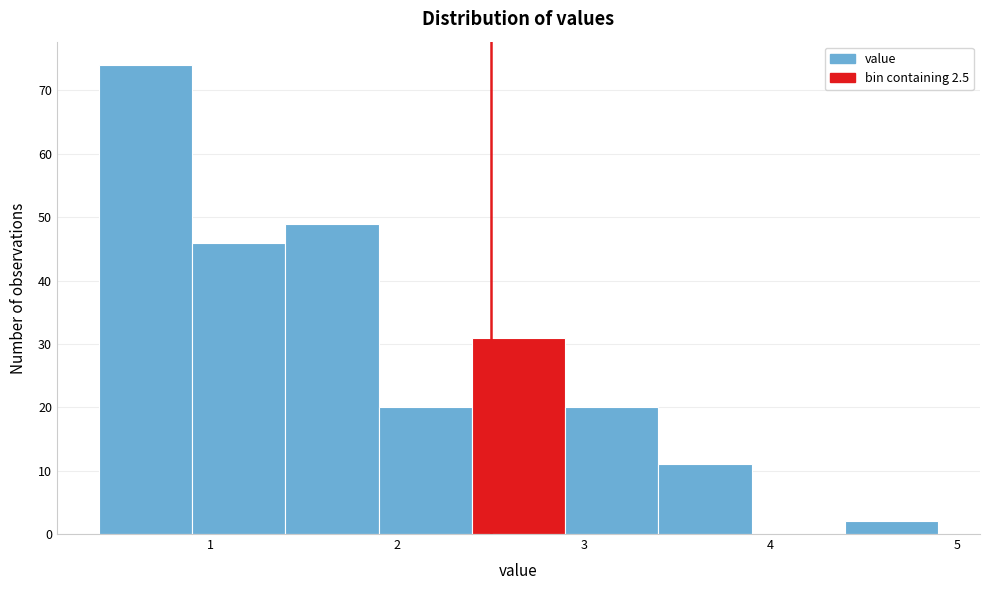

How tall is the bar that spans 2.4 to 2.9 on the x-axis? The values are not printed on the chart, so give them approximately, as read against the axis.

31